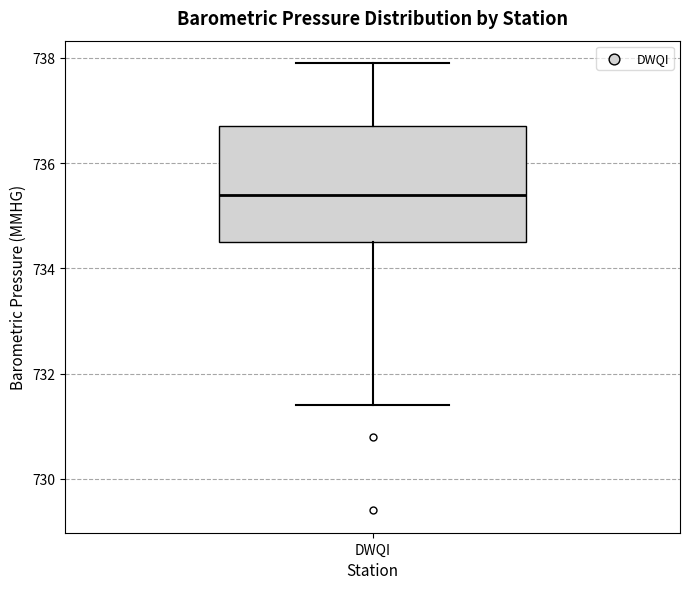

Where is the upper edge of the box for DWQI on the y-axis? The values are not printed on the chart, so give them approximately, as read against the axis.

736.8